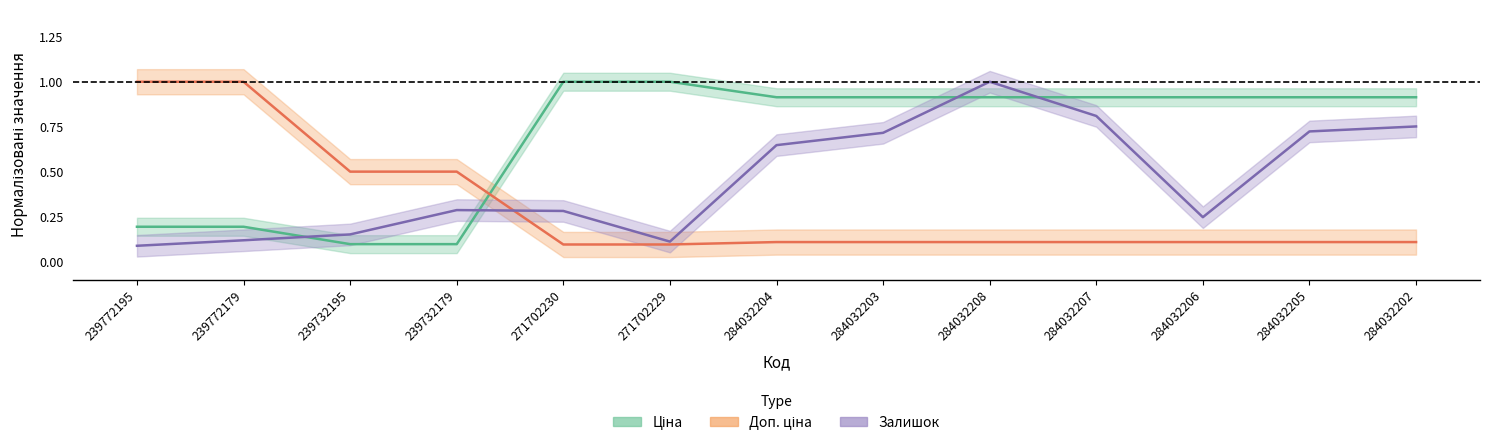

What is the value of the Доп. ціна point at the 3rd from the left?

0.5